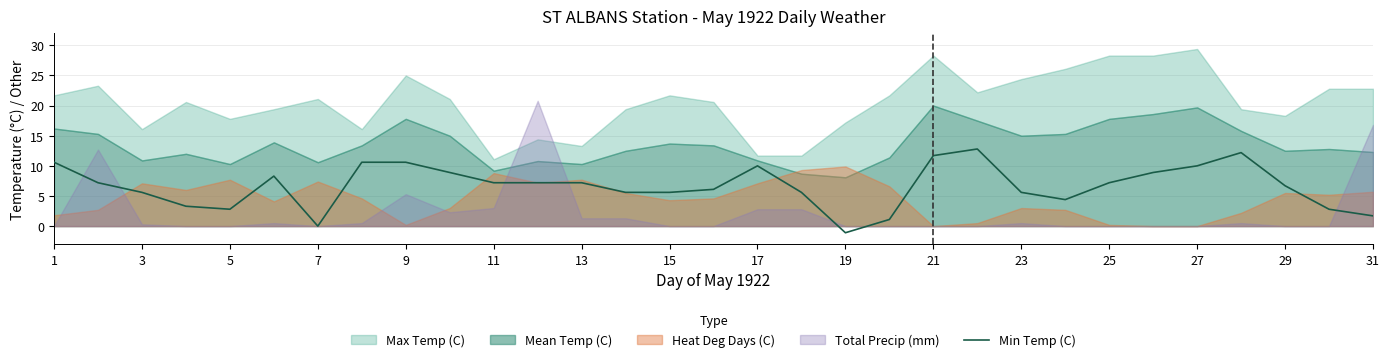

How many values are below zero?

1